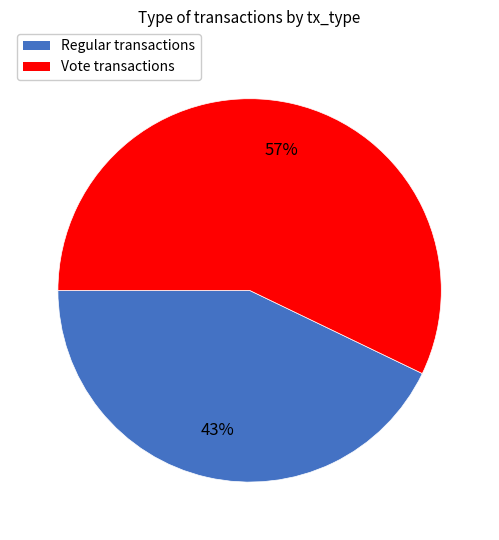

To the nearest percent, what is the difference between the largest and smallest slice percentages?

14%